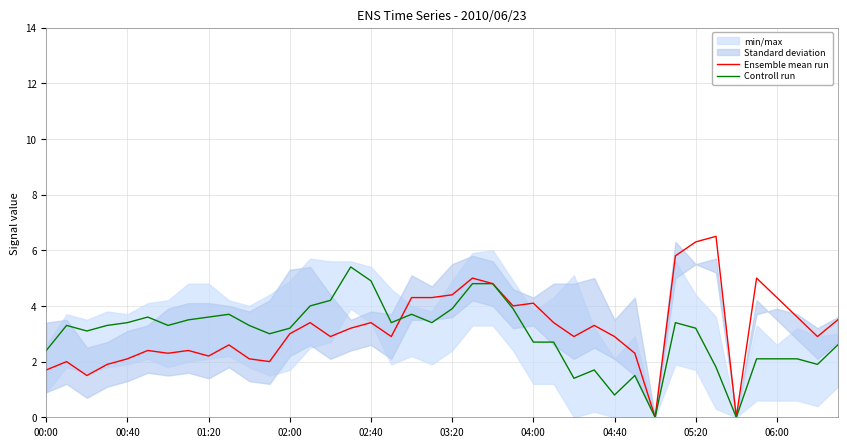

Is it true that Controll run equals 3.6 at 01:20?

True